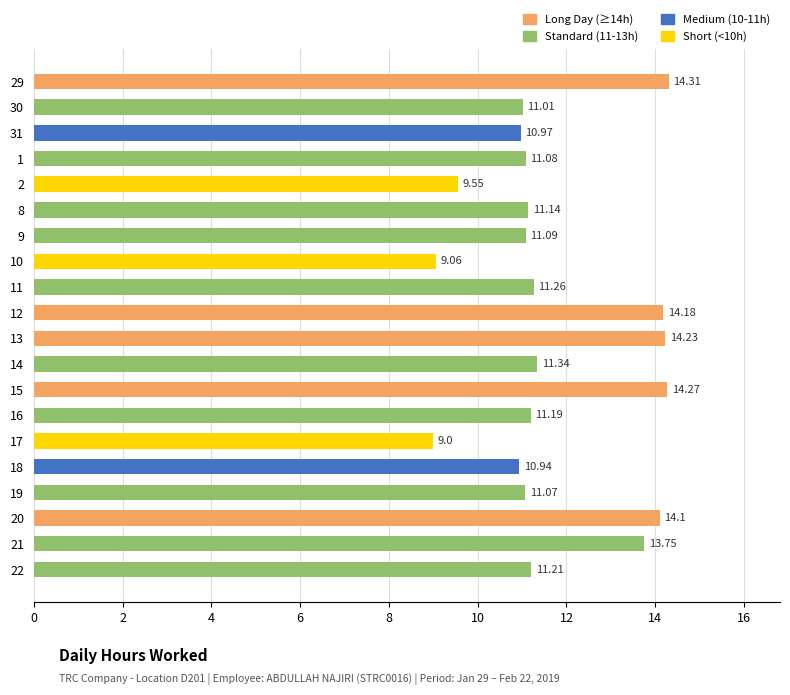

How many values exceed 11?

15